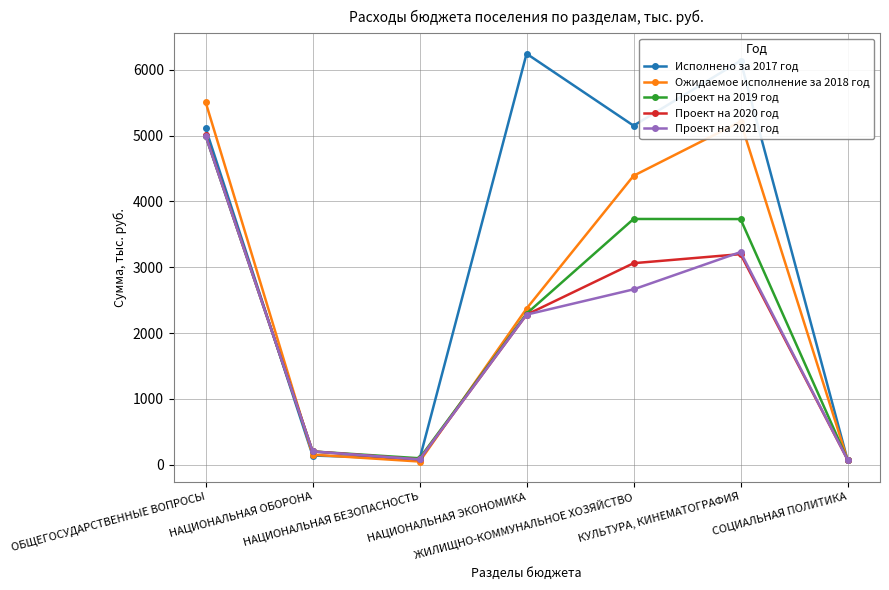

At which category does Проект на 2020 год reach its first local valley?

НАЦИОНАЛЬНАЯ БЕЗОПАСНОСТЬ